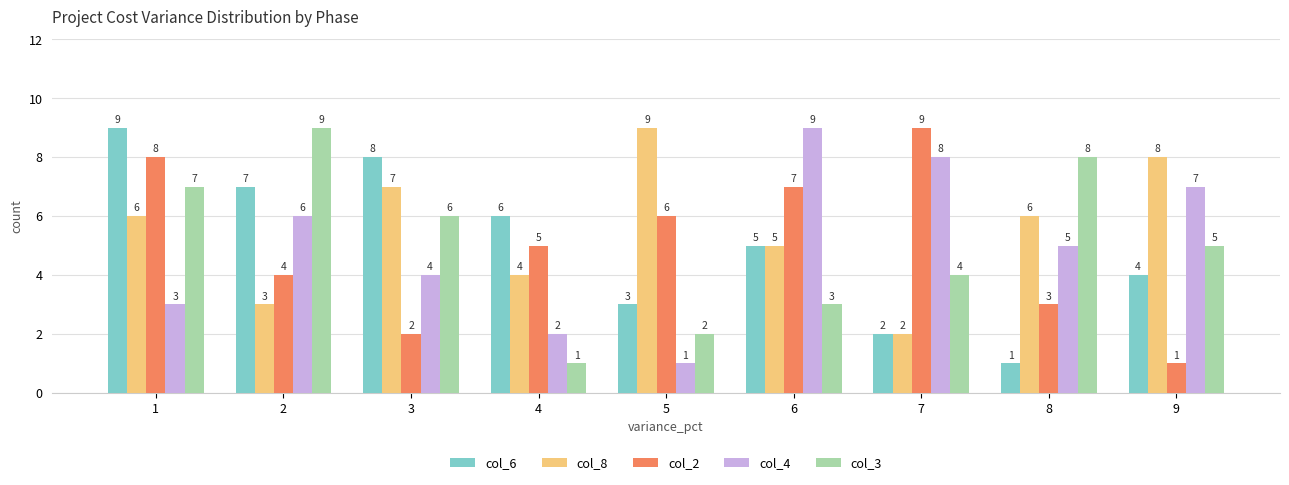

What is the value of the col_4 bar at the 9th from the left?

7